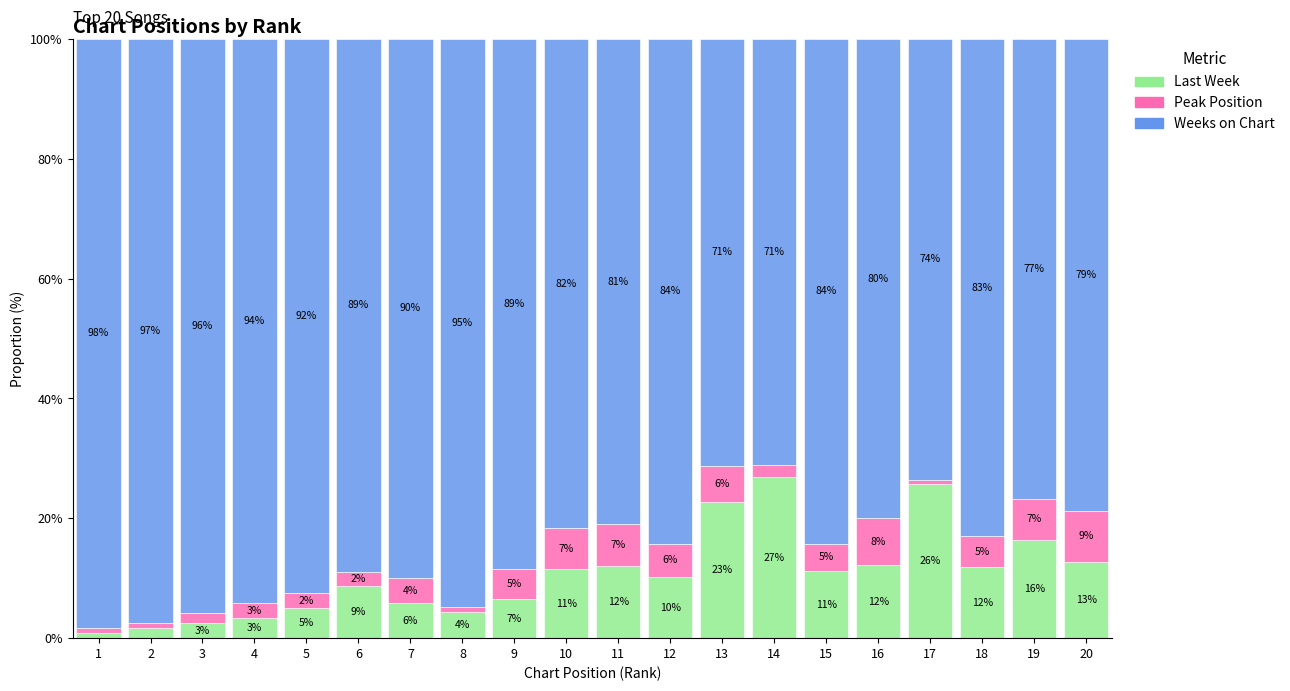

How many data points does each series have?

20